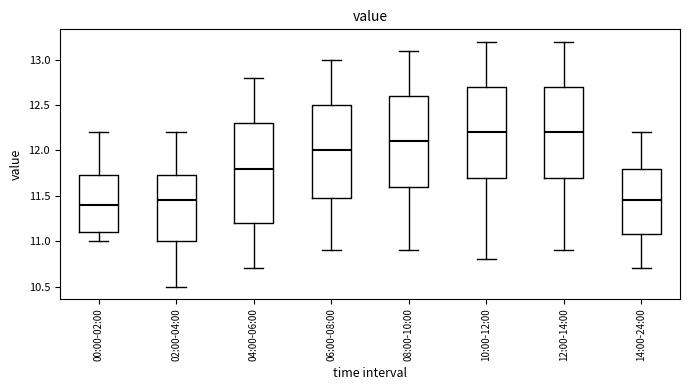

Reading left to right, read every box against the y-axis: the position of its median line, the range the box covers, and the ends of its whiskers. The values are not printed on the chart, so give them approximately, as read against the axis.

00:00-02:00: median 11.40, box 11.10 to 11.75, whiskers 11.00 to 12.20
02:00-04:00: median 11.45, box 11.00 to 11.75, whiskers 10.50 to 12.20
04:00-06:00: median 11.80, box 11.20 to 12.30, whiskers 10.70 to 12.80
06:00-08:00: median 12.00, box 11.50 to 12.50, whiskers 10.90 to 13.00
08:00-10:00: median 12.10, box 11.60 to 12.60, whiskers 10.90 to 13.10
10:00-12:00: median 12.20, box 11.70 to 12.70, whiskers 10.80 to 13.20
12:00-14:00: median 12.20, box 11.70 to 12.70, whiskers 10.90 to 13.20
14:00-24:00: median 11.45, box 11.10 to 11.80, whiskers 10.70 to 12.20